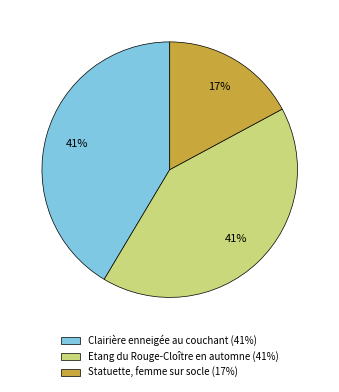

True or false: Statuette, femme sur socle accounts for 17% of the total.

True